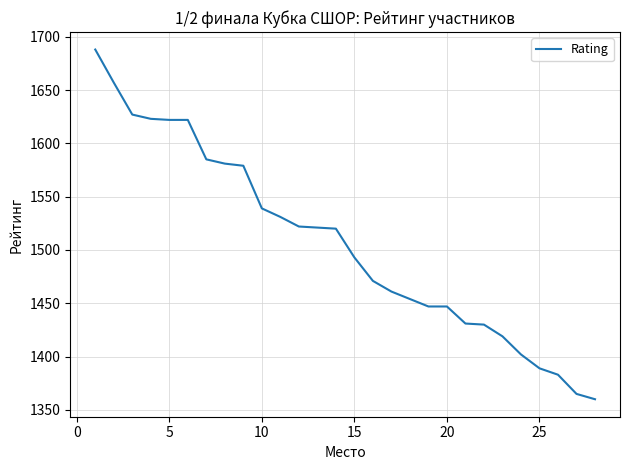

What is the maximum value shown in the chart?

1688